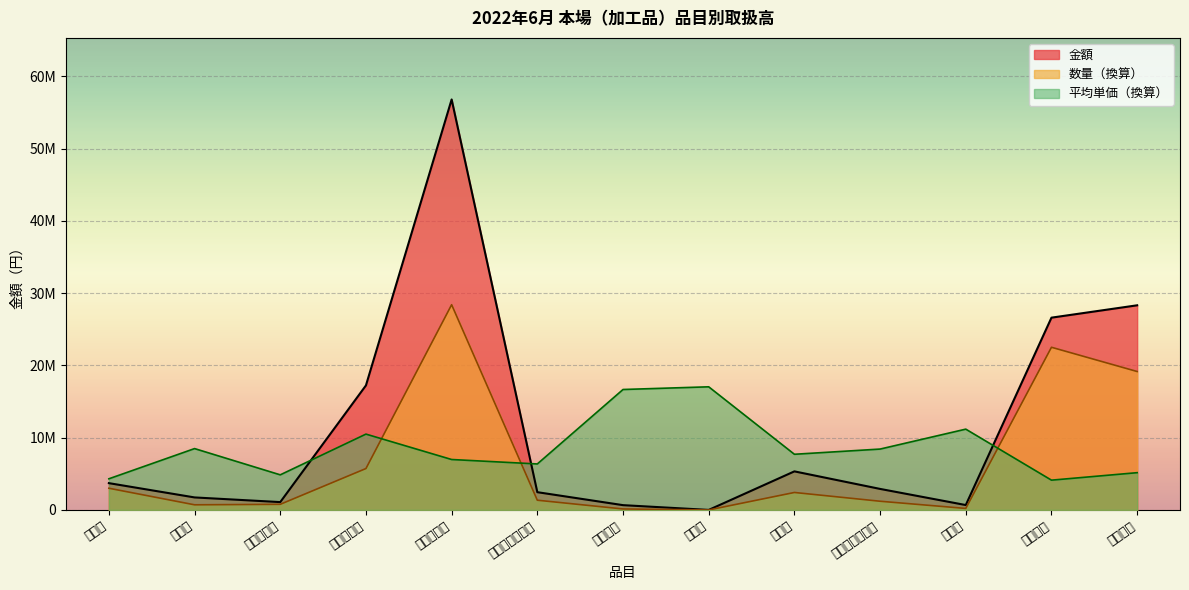

What is the label of the 9th point from the left?

塩から